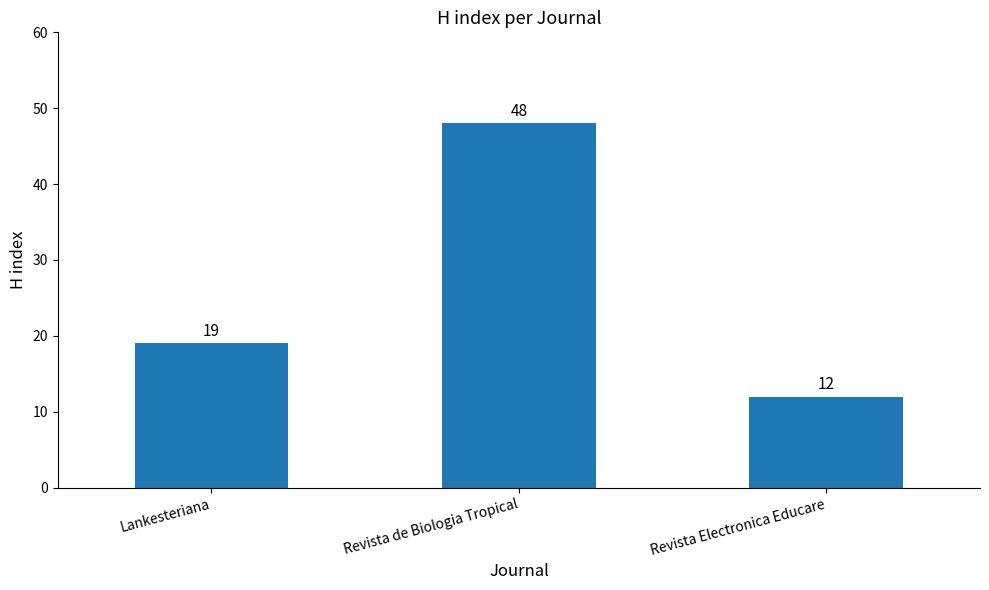

What is the greatest value displayed?

48